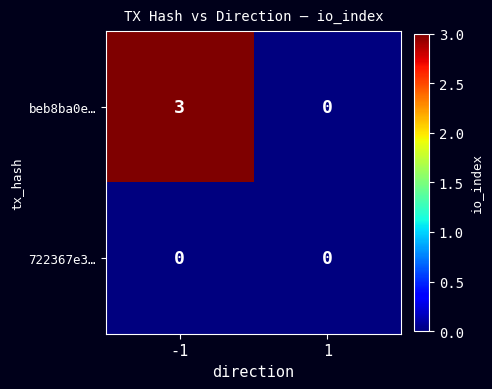

How many categories are shown in the chart?

2